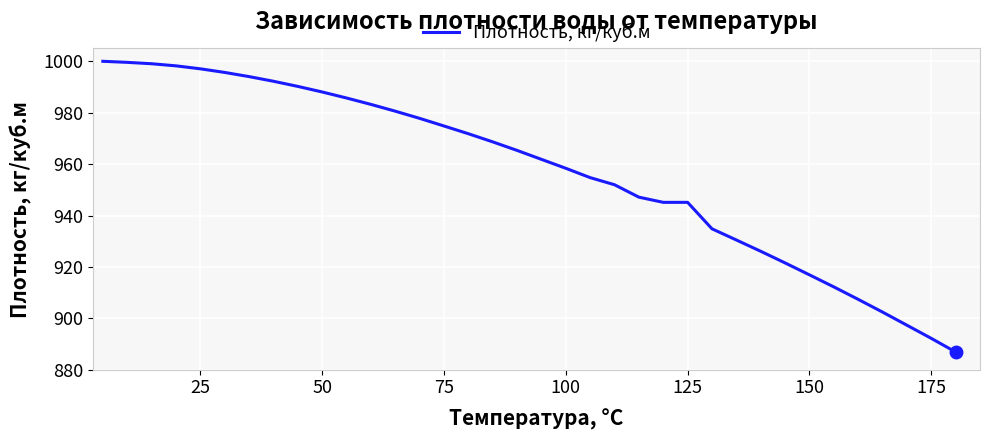

What is the smallest value displayed?

886.9